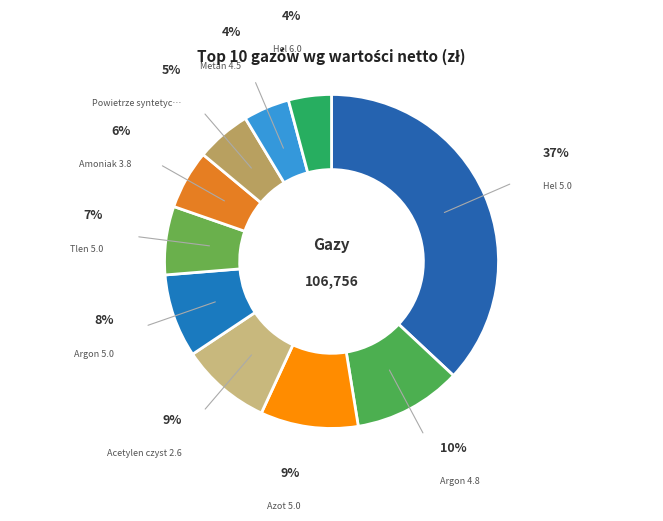

To the nearest percent, what is the difference between the largest and smallest slice percentages?

33%